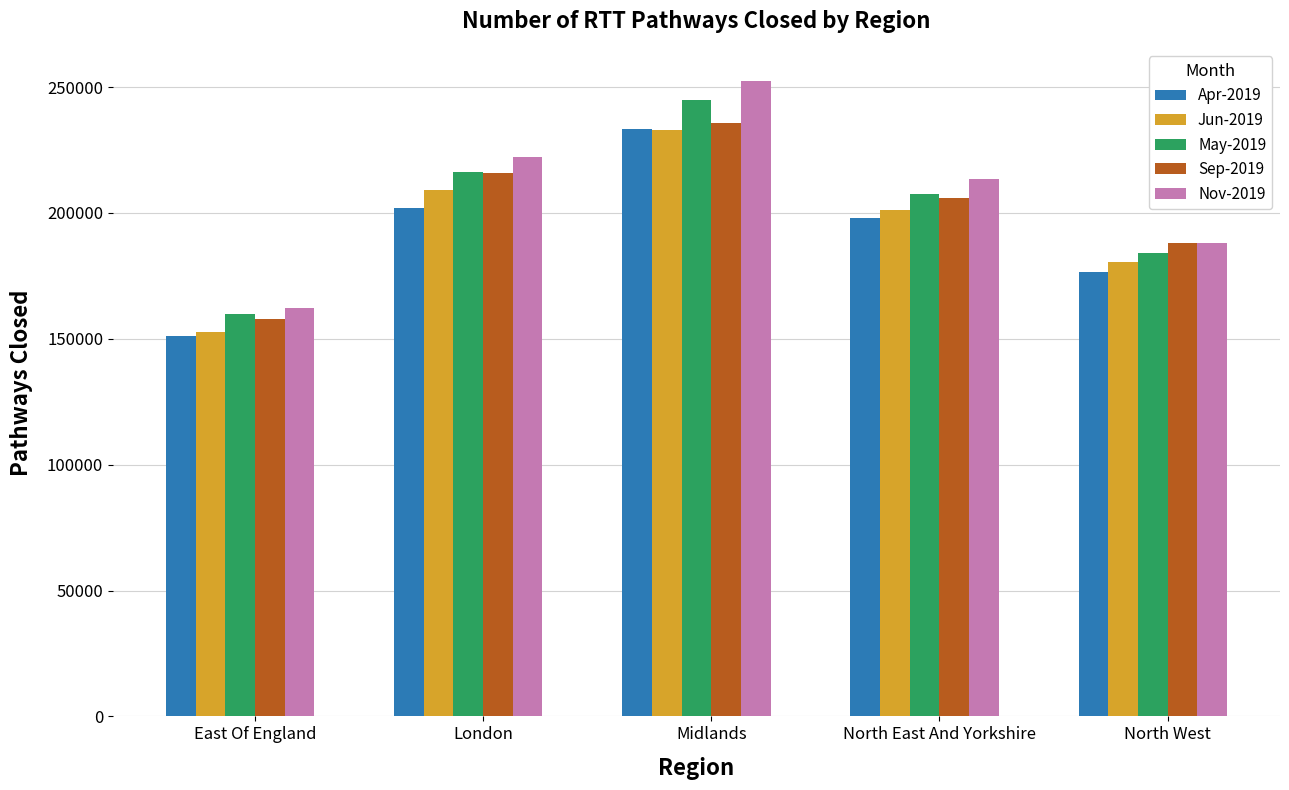

Reading left to right, extract all data points from this chart.

Apr-2019: 151220.0	202126.5	233422.1	197811.2	176613.9
Jun-2019: 152724.0	208956.6	232929.2	201053.1	180499.5
May-2019: 159983.7	216252.4	244752.6	207460.1	184120.0
Sep-2019: 157932.7	215999.9	235832.3	205836.6	188073.4
Nov-2019: 162061.7	222334.9	252588.3	213356.6	188120.4